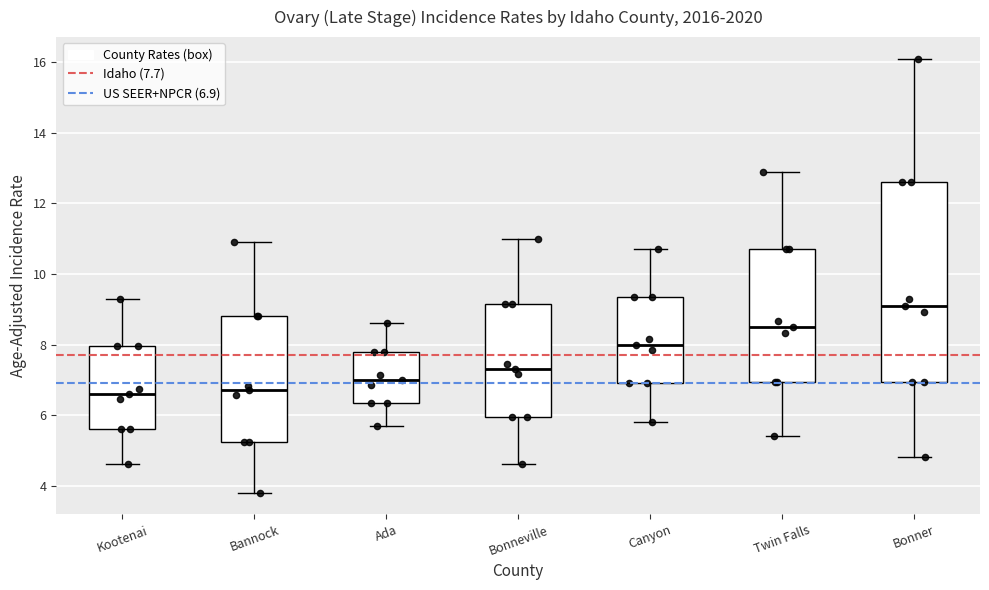

Where is the lower edge of the box for Ada on the y-axis? The values are not printed on the chart, so give them approximately, as read against the axis.

6.4